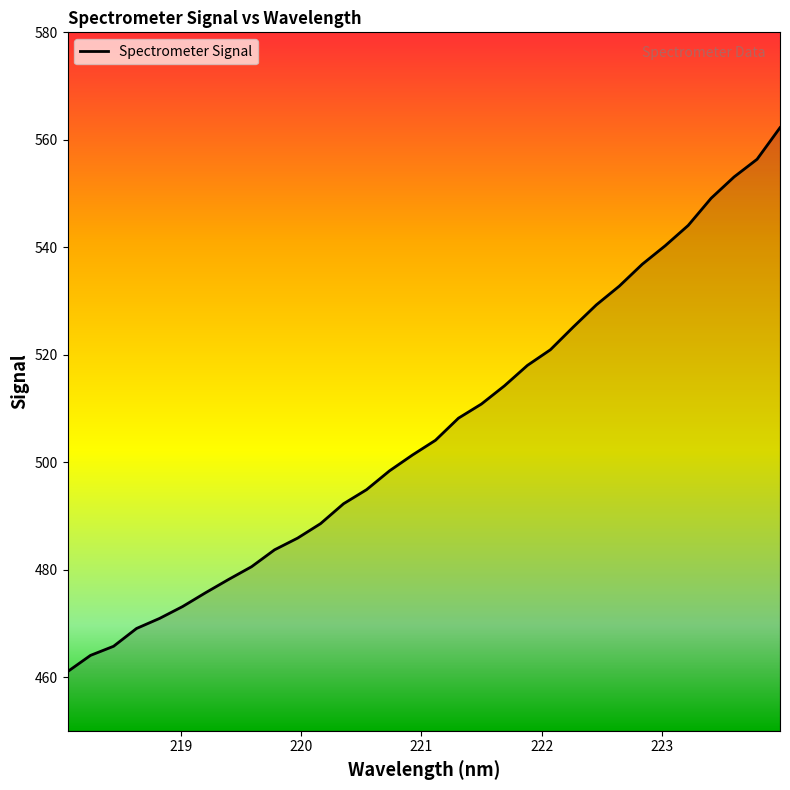

Reading left to right, what are all the values shown in this chart?

461.0	464.0	465.7	469.0	470.9	473.1	475.7	478.2	480.5	483.7	485.9	488.6	492.3	494.9	498.4	501.3	504.1	508.2	510.8	514.2	518.0	520.9	525.2	529.3	532.8	536.8	540.3	544.1	549.1	553.1	556.4	562.3